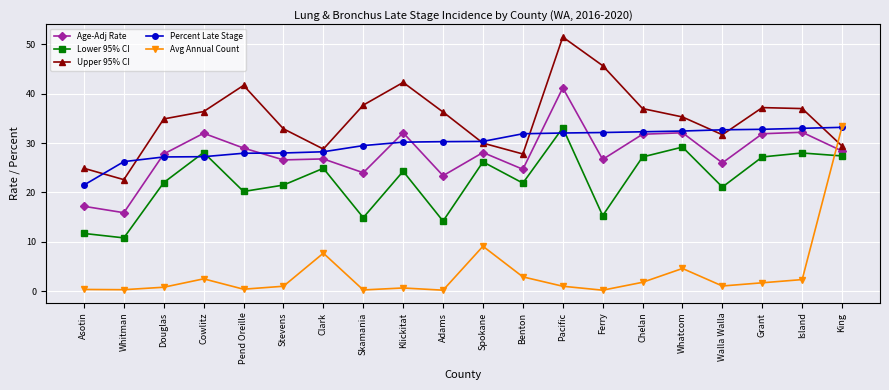

What are all the series names shown in the legend?

Age-Adj Rate, Lower 95% CI, Upper 95% CI, Percent Late Stage, Avg Annual Count